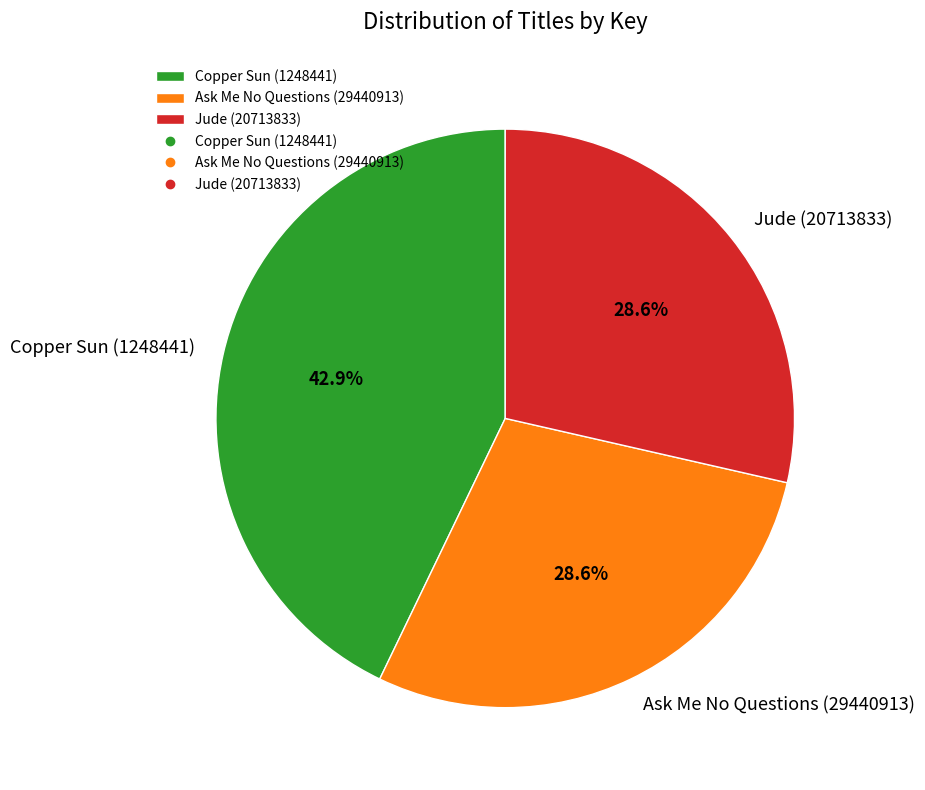

Approximately how many times larger is the value at Jude (20713833) compared to Ask Me No Questions (29440913)?

1.0